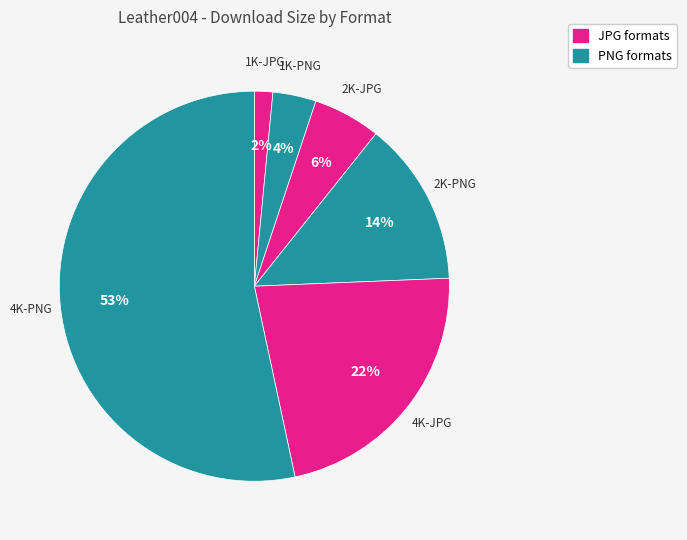

To the nearest percent, what portion does 2K-PNG represent?

14%